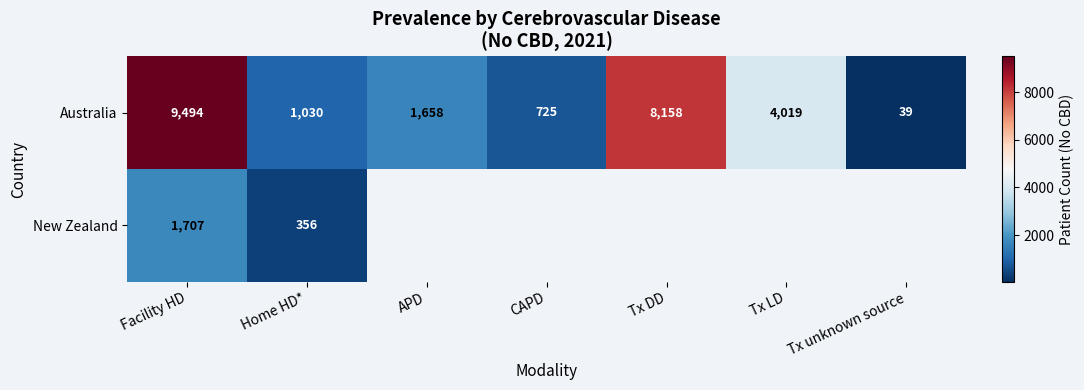

What is the sum of all Australia values?

25123